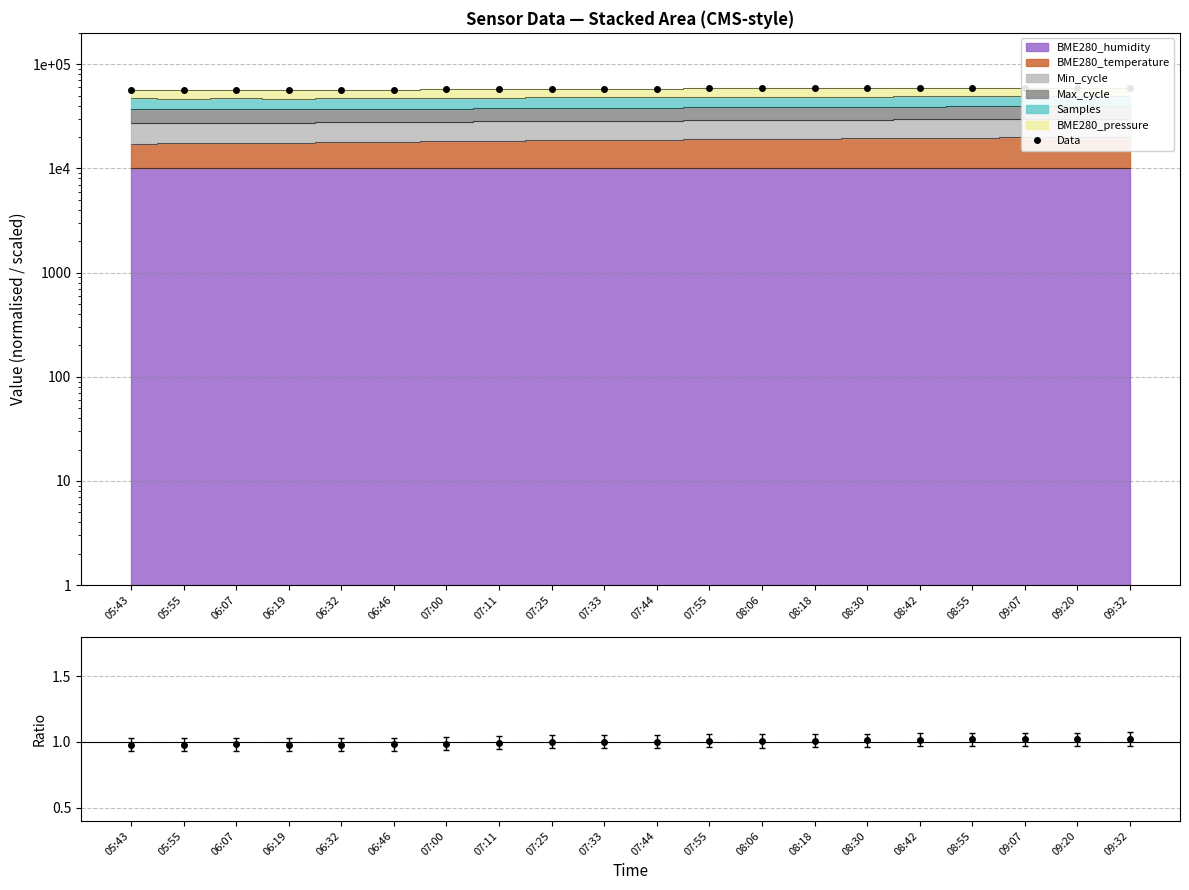

What is the difference between the values at 08:55 and 09:07?

69.1